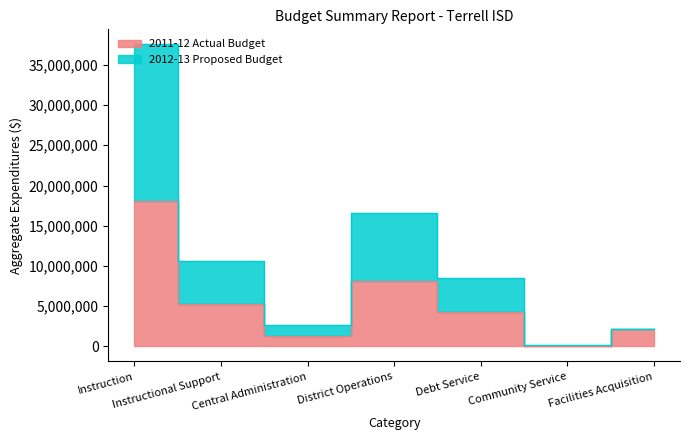

What is the approximate value of 2012-13 Proposed Budget at Instructional Support, to the nearest 100?

10647800